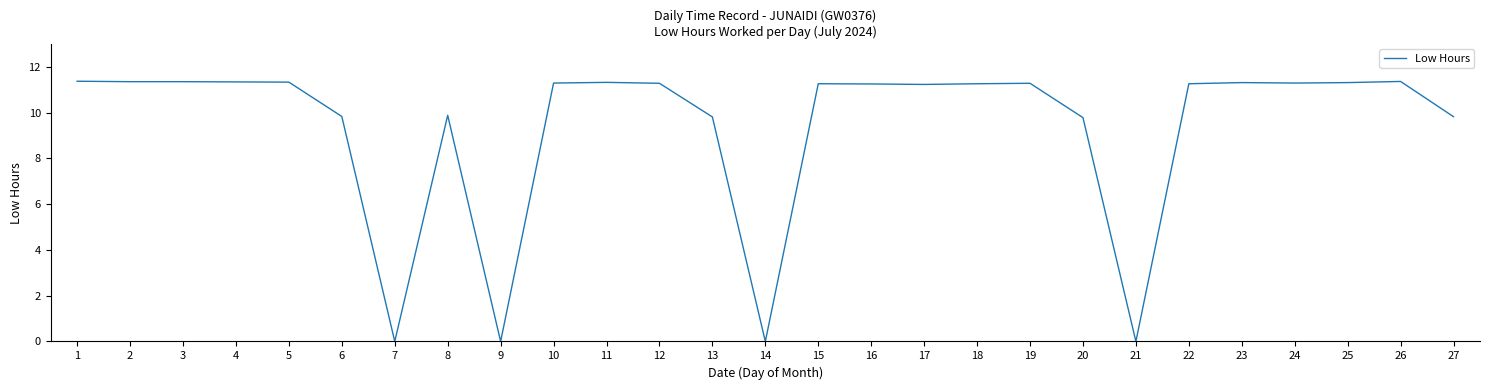

What is the difference between the maximum and minimum values?

11.4